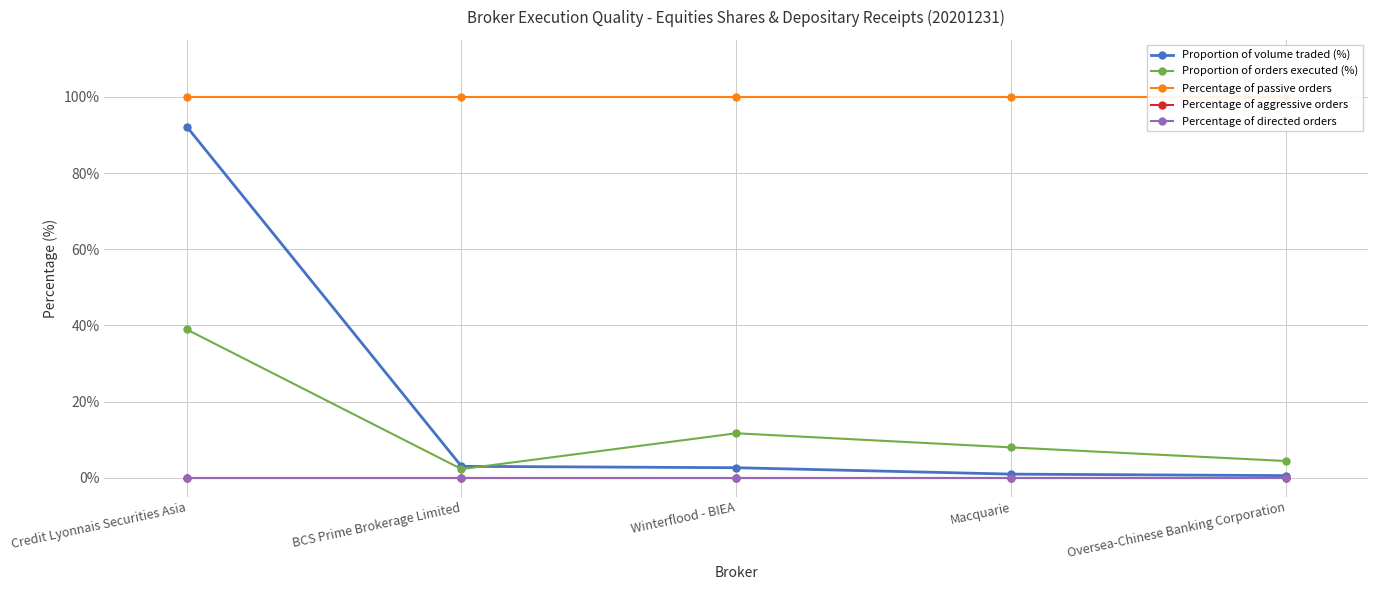

What is the label of the 1st point from the left?

Credit Lyonnais Securities Asia